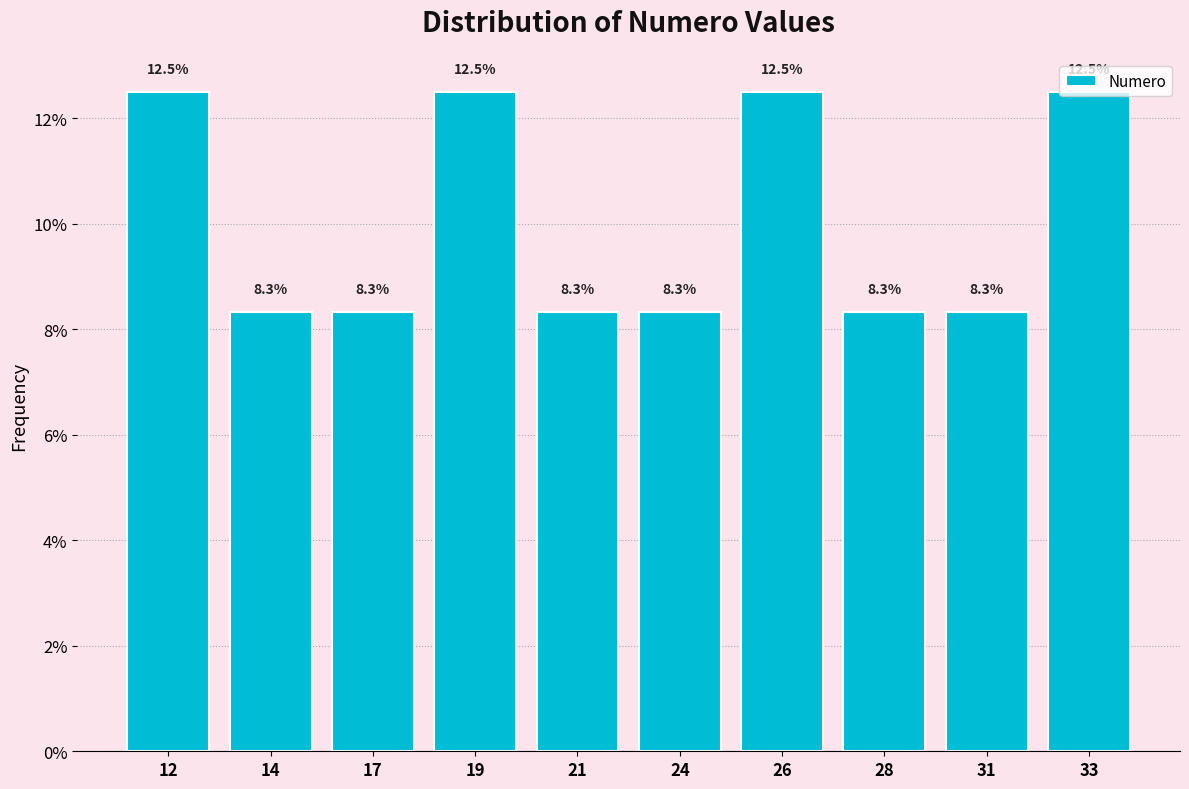

What is the maximum value shown in the chart?

12.5